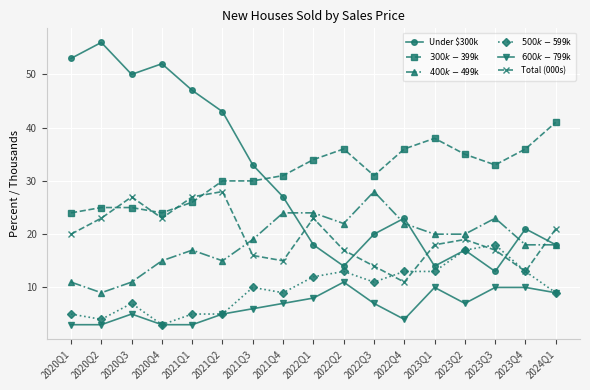

Reading right to left, list all the values displayed in this chart.

Under $300k: 2024Q1=18	2023Q4=21	2023Q3=13	2023Q2=17	2023Q1=14	2022Q4=23	2022Q3=20	2022Q2=14	2022Q1=18	2021Q4=27	2021Q3=33	2021Q2=43	2021Q1=47	2020Q4=52	2020Q3=50	2020Q2=56	2020Q1=53
$300k-$399k: 2024Q1=41	2023Q4=36	2023Q3=33	2023Q2=35	2023Q1=38	2022Q4=36	2022Q3=31	2022Q2=36	2022Q1=34	2021Q4=31	2021Q3=30	2021Q2=30	2021Q1=26	2020Q4=24	2020Q3=25	2020Q2=25	2020Q1=24
$400k-$499k: 2024Q1=18	2023Q4=18	2023Q3=23	2023Q2=20	2023Q1=20	2022Q4=22	2022Q3=28	2022Q2=22	2022Q1=24	2021Q4=24	2021Q3=19	2021Q2=15	2021Q1=17	2020Q4=15	2020Q3=11	2020Q2=9	2020Q1=11
$500k-$599k: 2024Q1=9	2023Q4=13	2023Q3=18	2023Q2=17	2023Q1=13	2022Q4=13	2022Q3=11	2022Q2=13	2022Q1=12	2021Q4=9	2021Q3=10	2021Q2=5	2021Q1=5	2020Q4=3	2020Q3=7	2020Q2=4	2020Q1=5
$600k-$799k: 2024Q1=9	2023Q4=10	2023Q3=10	2023Q2=7	2023Q1=10	2022Q4=4	2022Q3=7	2022Q2=11	2022Q1=8	2021Q4=7	2021Q3=6	2021Q2=5	2021Q1=3	2020Q4=3	2020Q3=5	2020Q2=3	2020Q1=3
Total (000s): 2024Q1=21	2023Q4=13	2023Q3=17	2023Q2=19	2023Q1=18	2022Q4=11	2022Q3=14	2022Q2=17	2022Q1=23	2021Q4=15	2021Q3=16	2021Q2=28	2021Q1=27	2020Q4=23	2020Q3=27	2020Q2=23	2020Q1=20